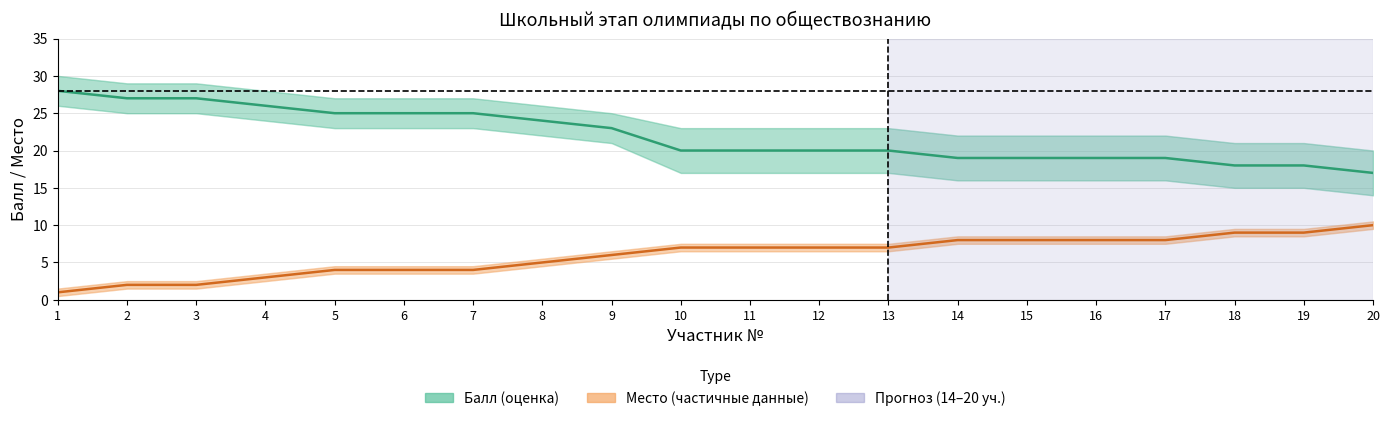

What is the minimum value shown in the chart?

1